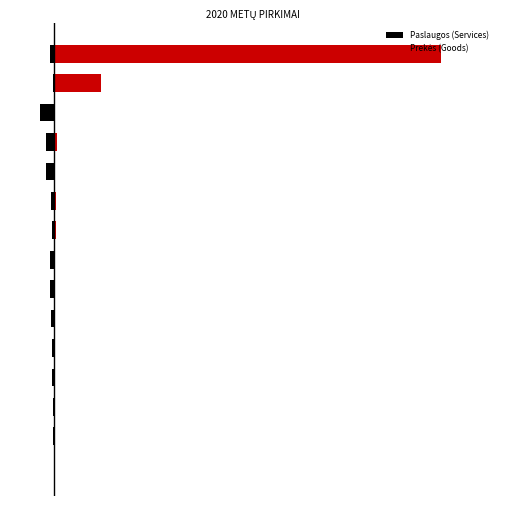

How many bars are there in total?

30